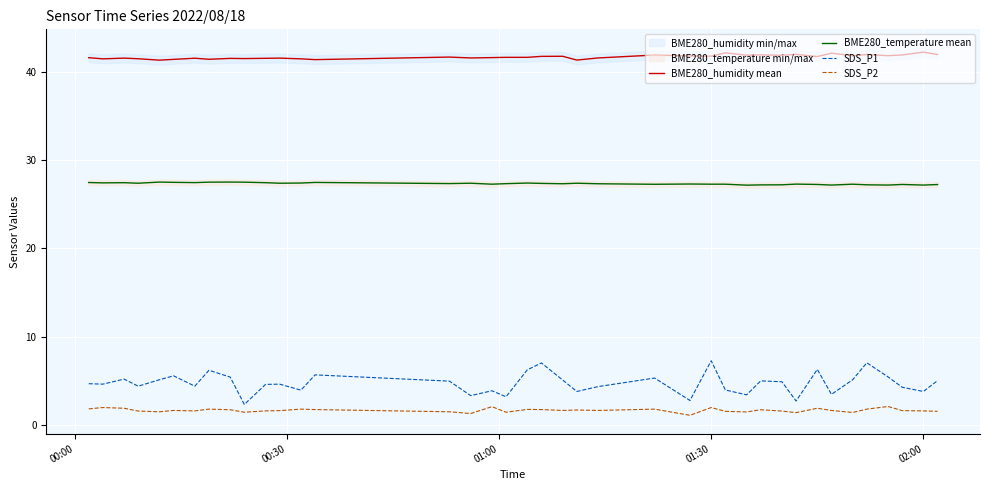

What is the average value of the BME280_temperature mean series?

27.3